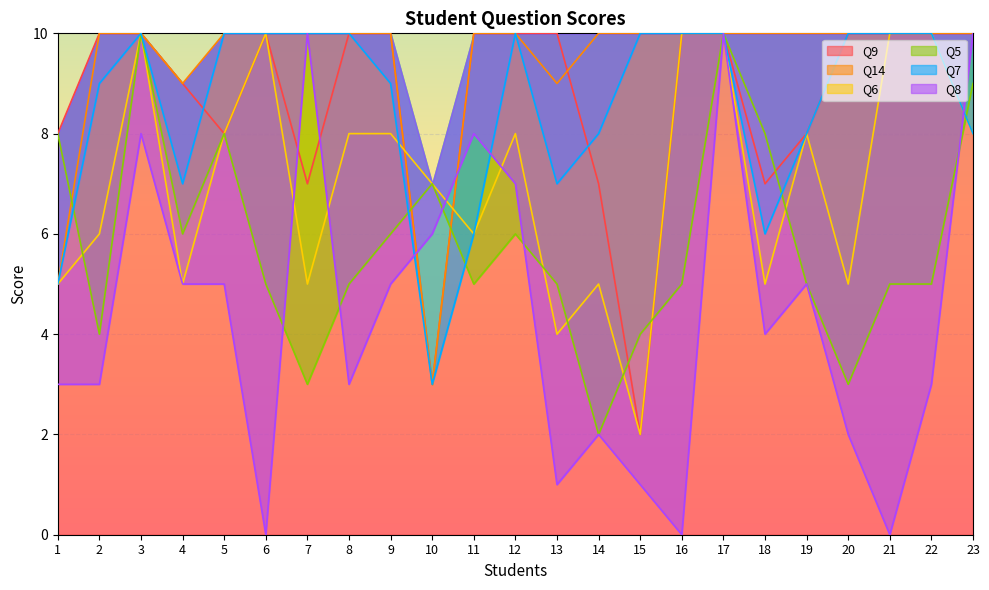

How many categories are shown in the chart?

23